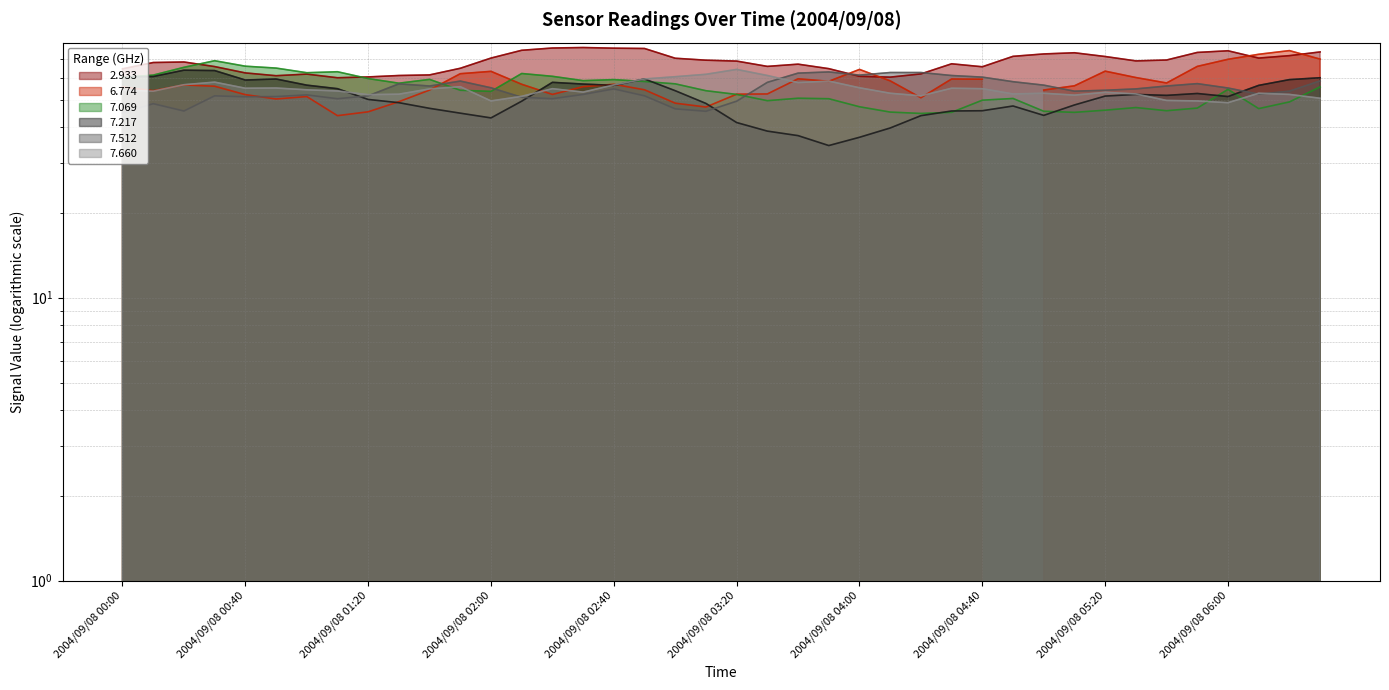

At how many categories does at least one series exceed 50?

40